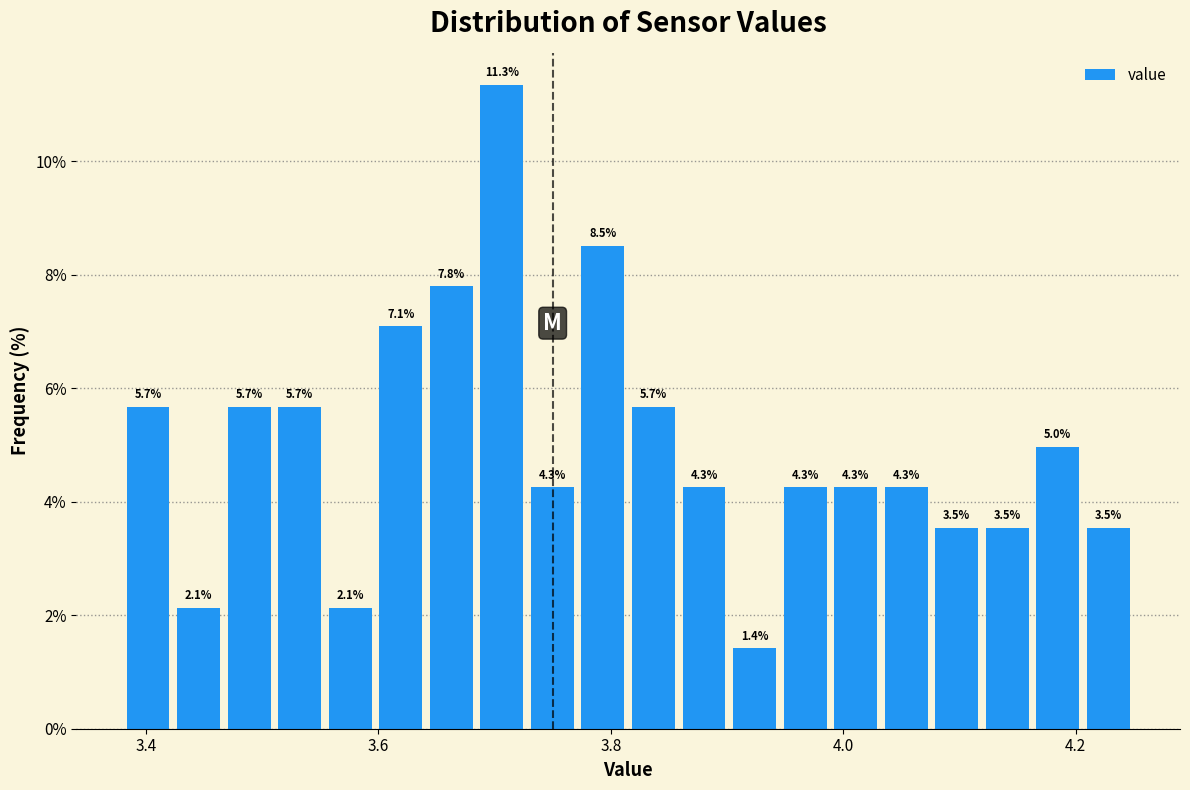

Around what value on the x-axis is the tallest bar? Give the approximate position of its centre, as read against the axis.

3.70